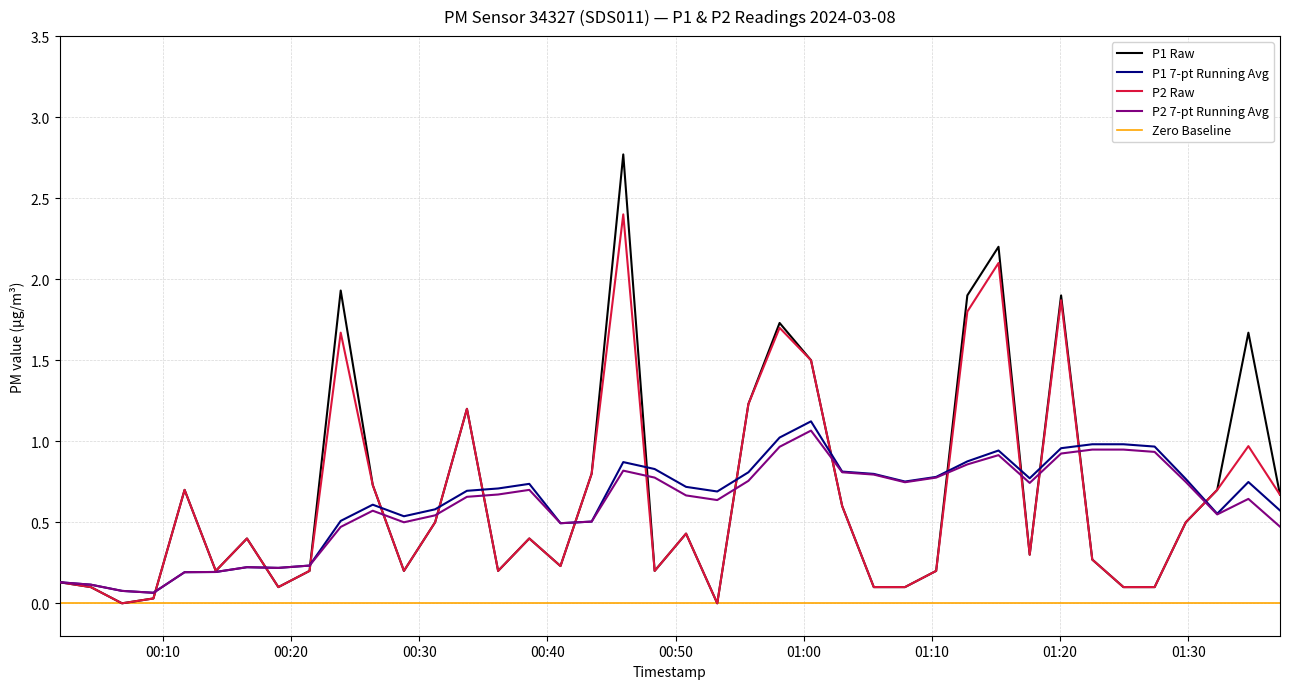

True or false: P1 and P2 cross at least once.

False